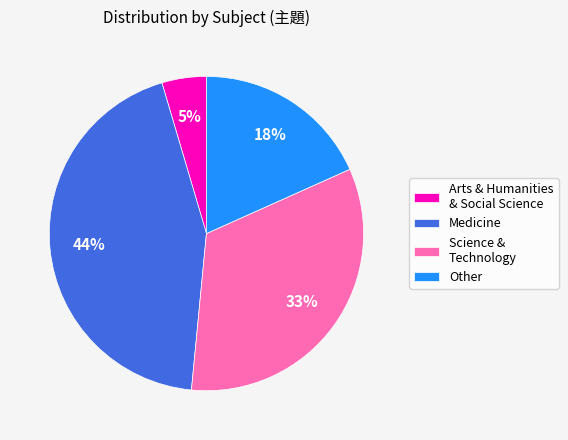

To the nearest percent, what is the average slice percentage?

25%